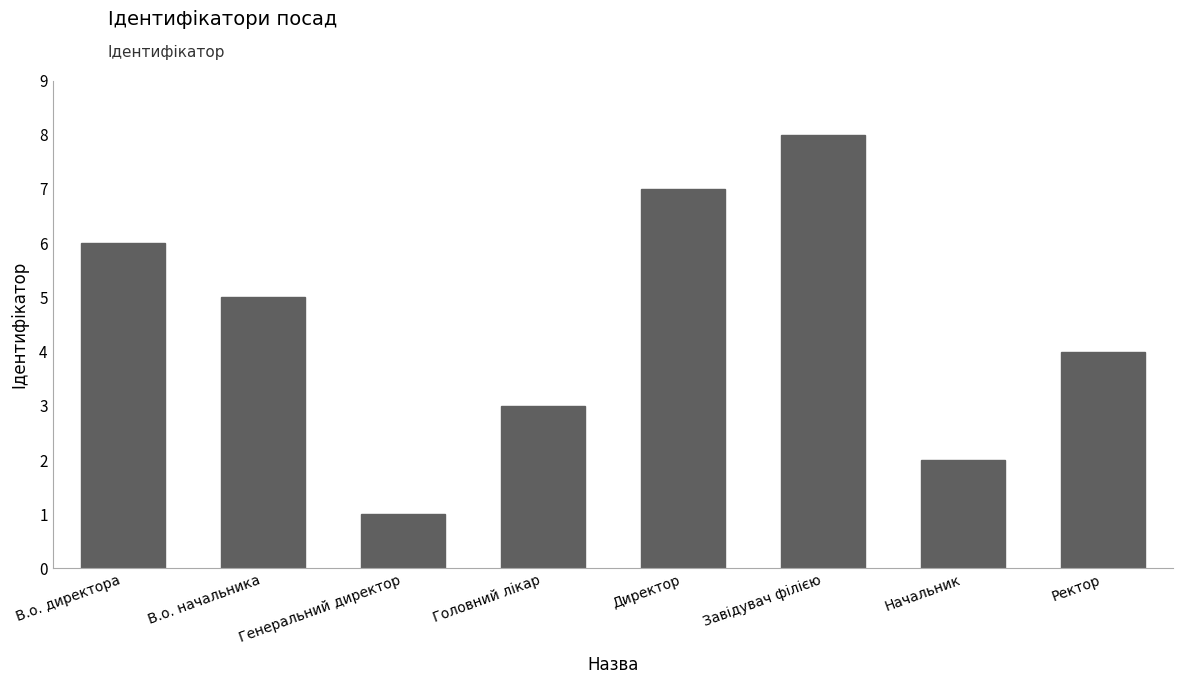

What is the sum of the values at В.о. директора and Ректор?

10